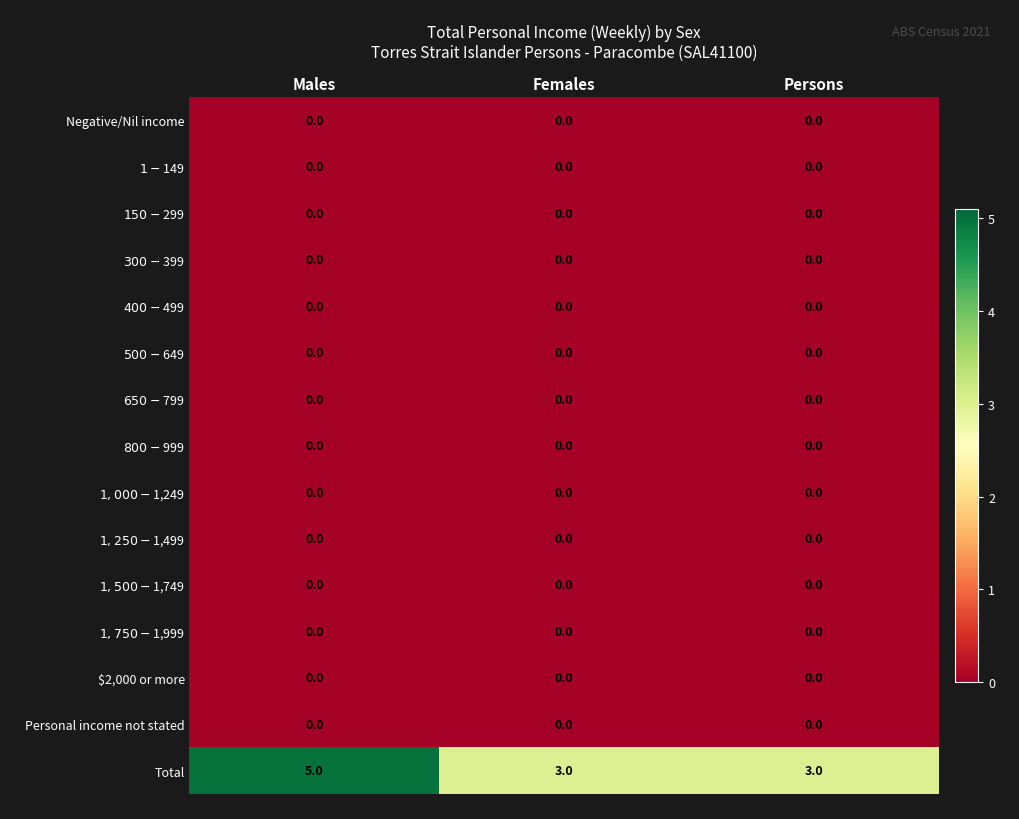

At how many categories does at least one series exceed 1?

3